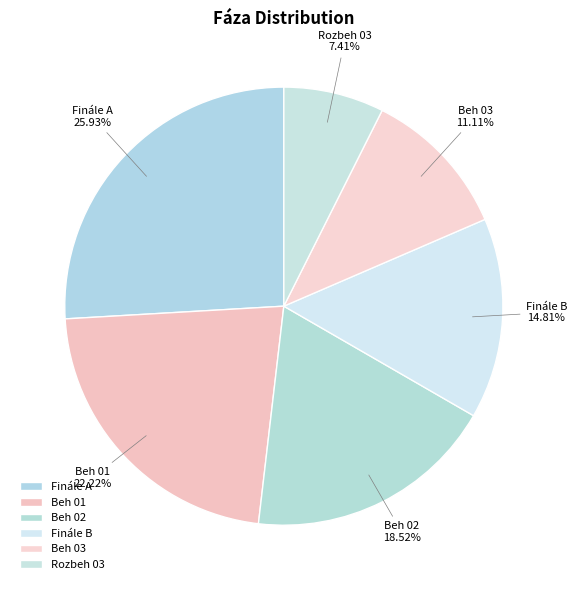

Combined, do Finále A and Rozbeh 03 account for over 50%?

No